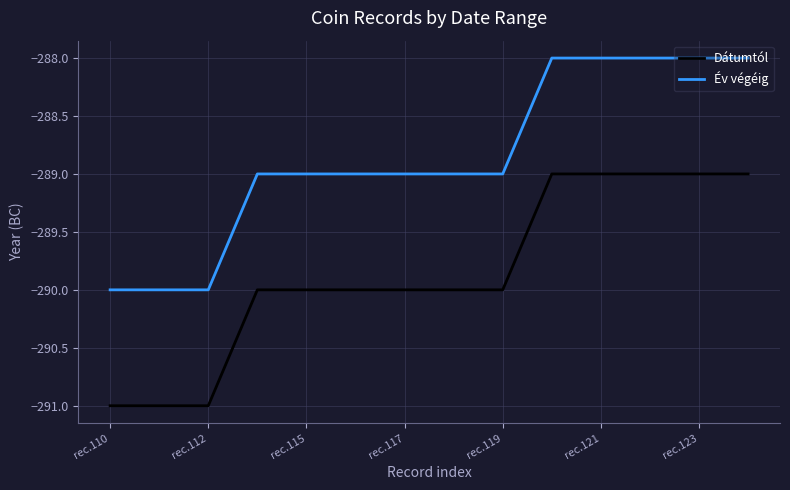

True or false: Dátumtól and Év végéig intersect in this chart.

False